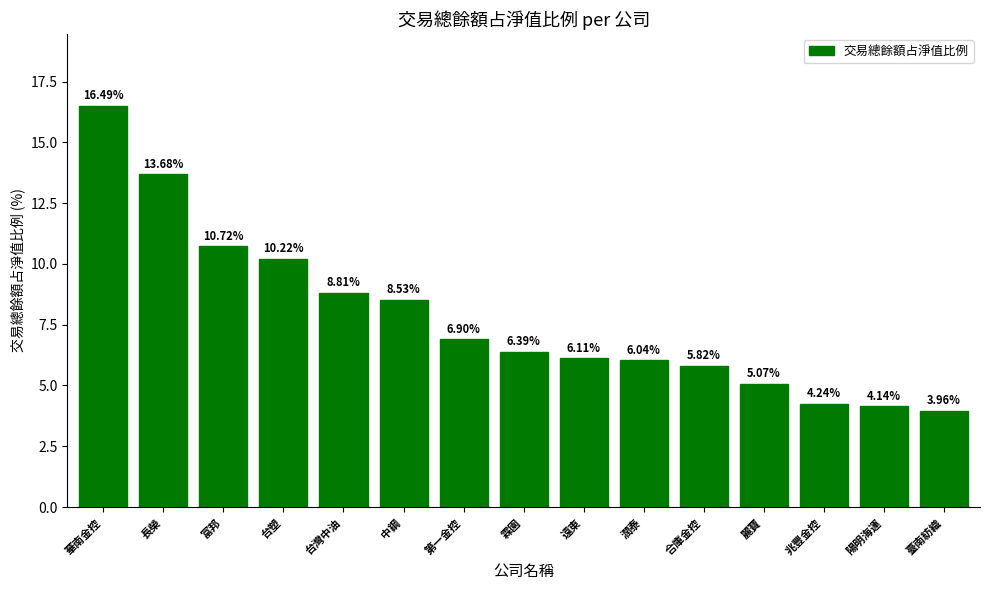

How many categories are shown in the chart?

15